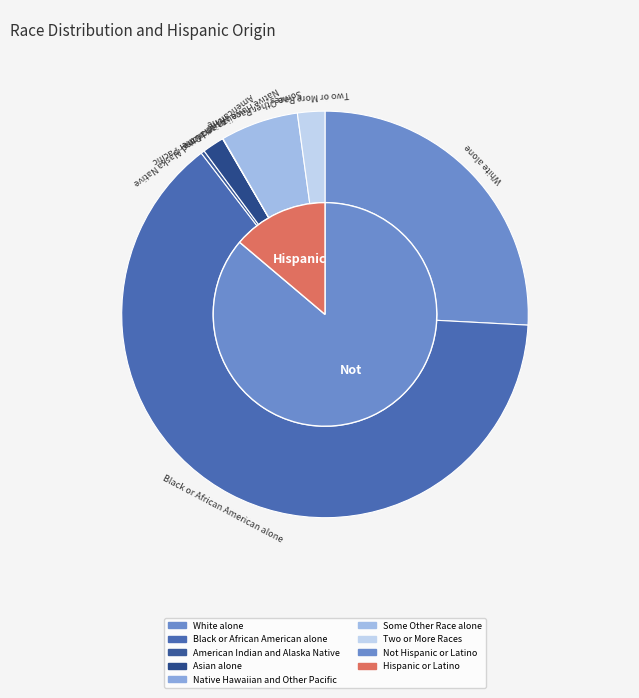

What percentage do Native Hawaiian and Other Pacific and Black or African American alone together represent?

63.8%